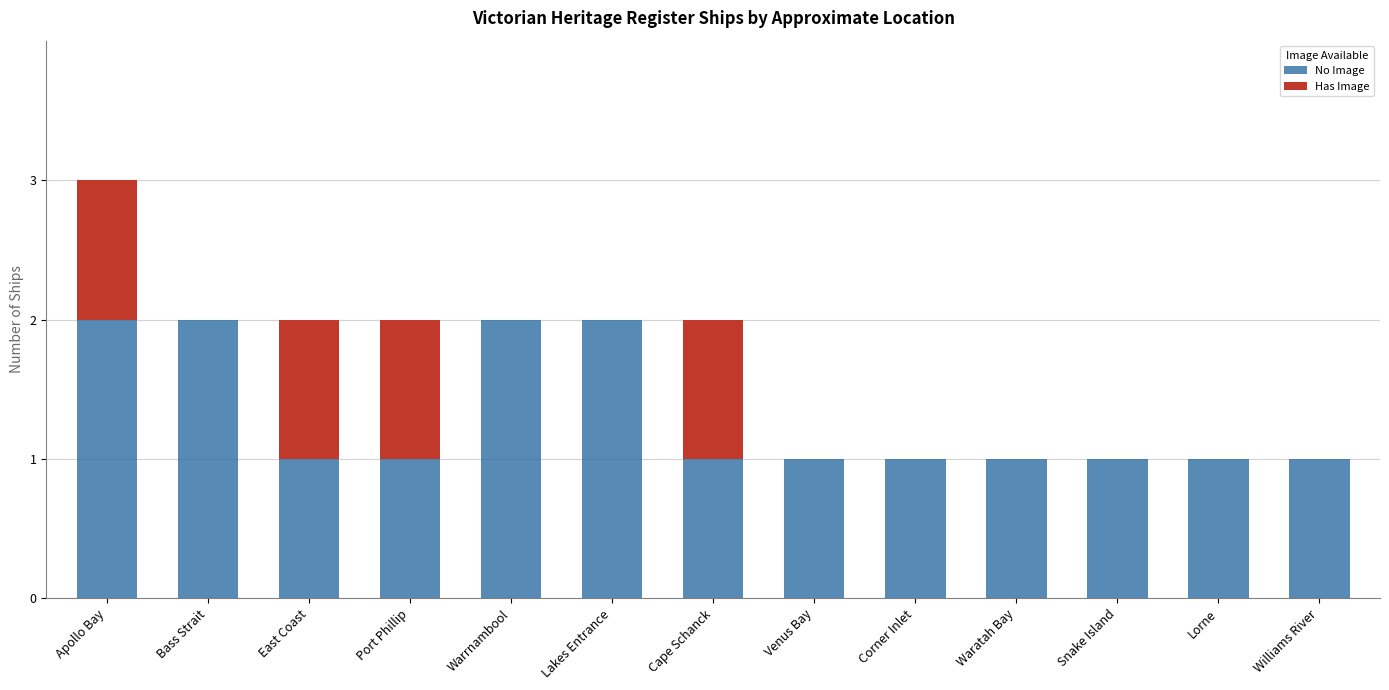

Is it true that No Image equals 1 at Port Phillip?

True